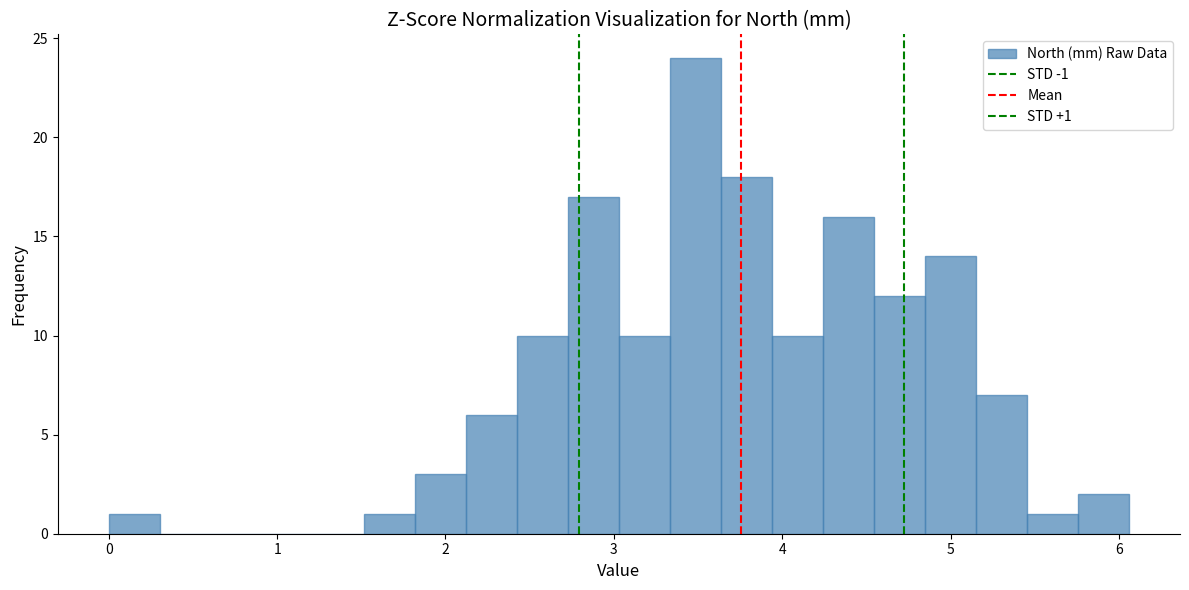

Around what value on the x-axis is the tallest bar? Give the approximate position of its centre, as read against the axis.

3.5